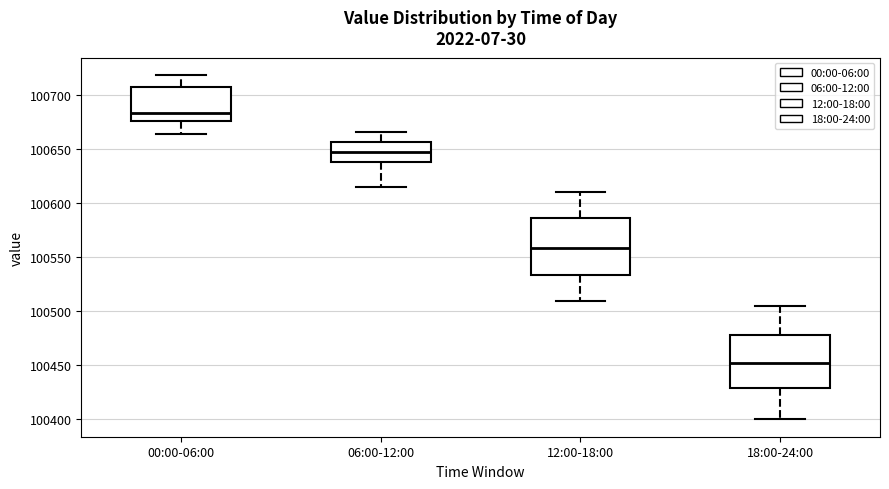

Reading left to right, read every box against the y-axis: the position of its median line, the range the box covers, and the ends of its whiskers. The values are not printed on the chart, so give them approximately, as read against the axis.

00:00-06:00: median 100685, box 100675 to 100710, whiskers 100665 to 100720
06:00-12:00: median 100650, box 100640 to 100655, whiskers 100615 to 100665
12:00-18:00: median 100560, box 100535 to 100585, whiskers 100510 to 100610
18:00-24:00: median 100455, box 100430 to 100480, whiskers 100400 to 100505